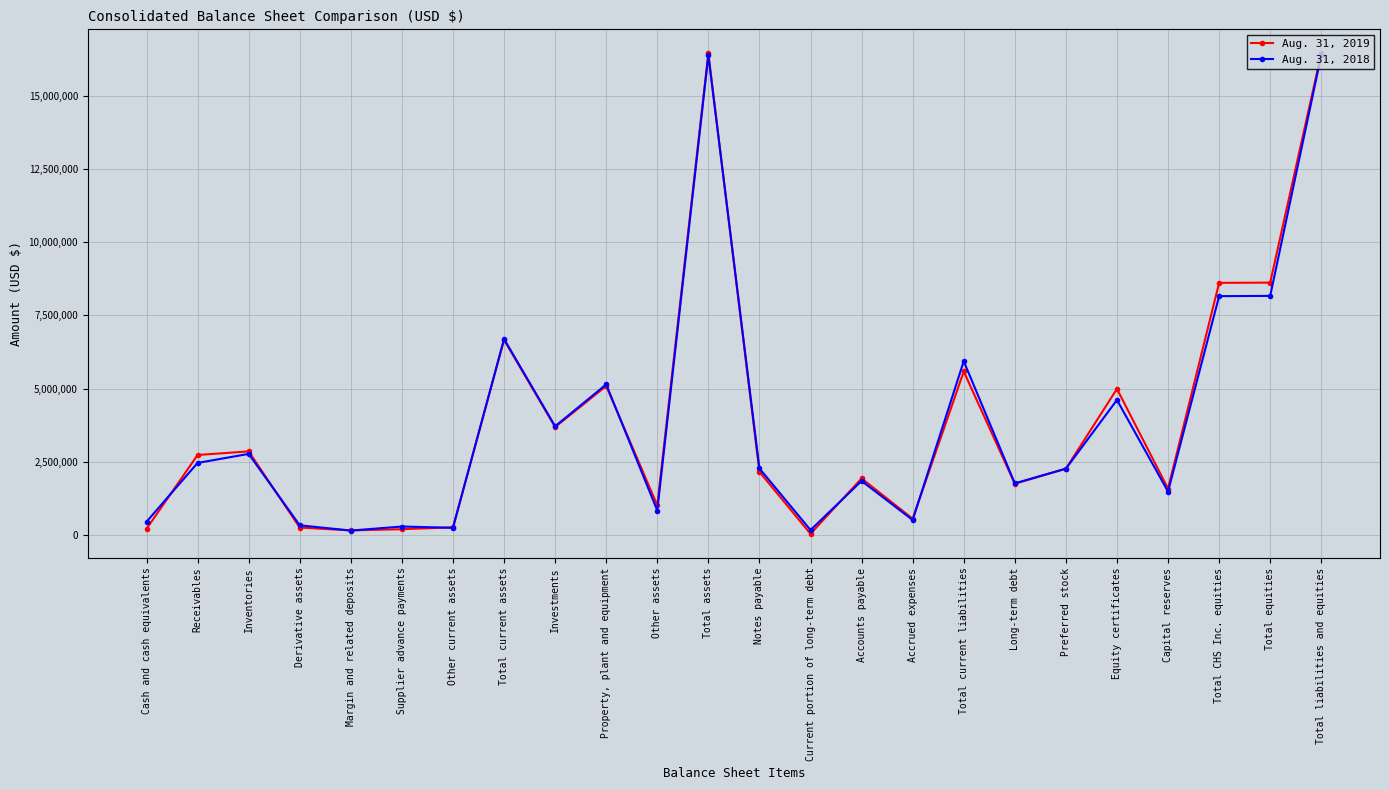

Which series changed the most between Investments and Total current liabilities?

Aug. 31, 2018